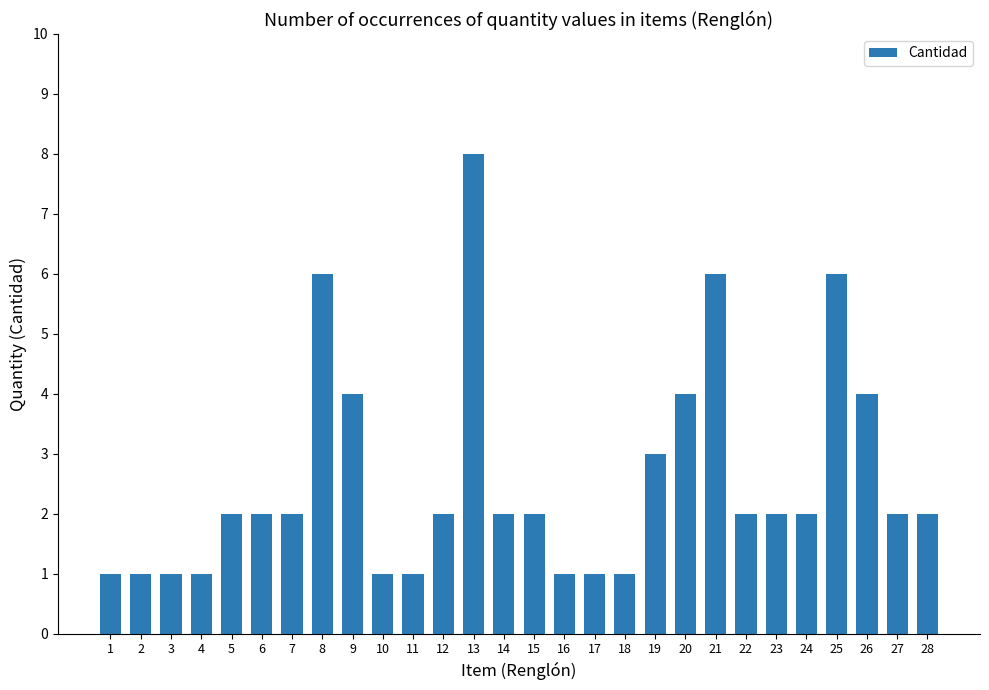

The chart shows a value of 2 at 6. True or false?

True